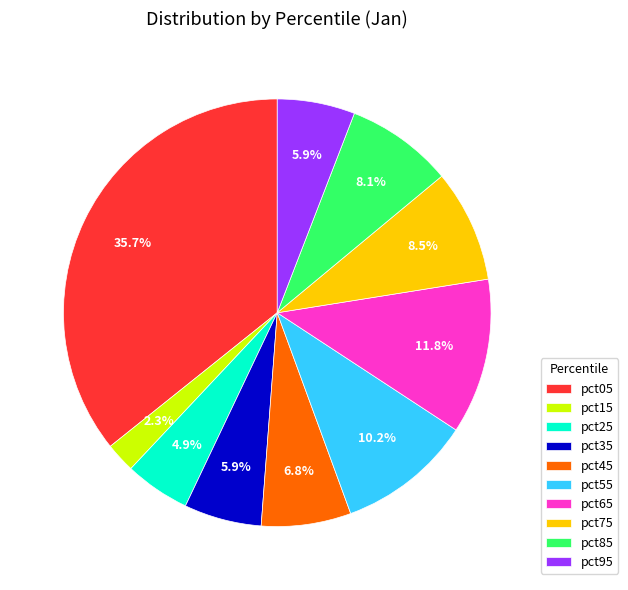

Does pct55 account for over 50% of the chart?

No